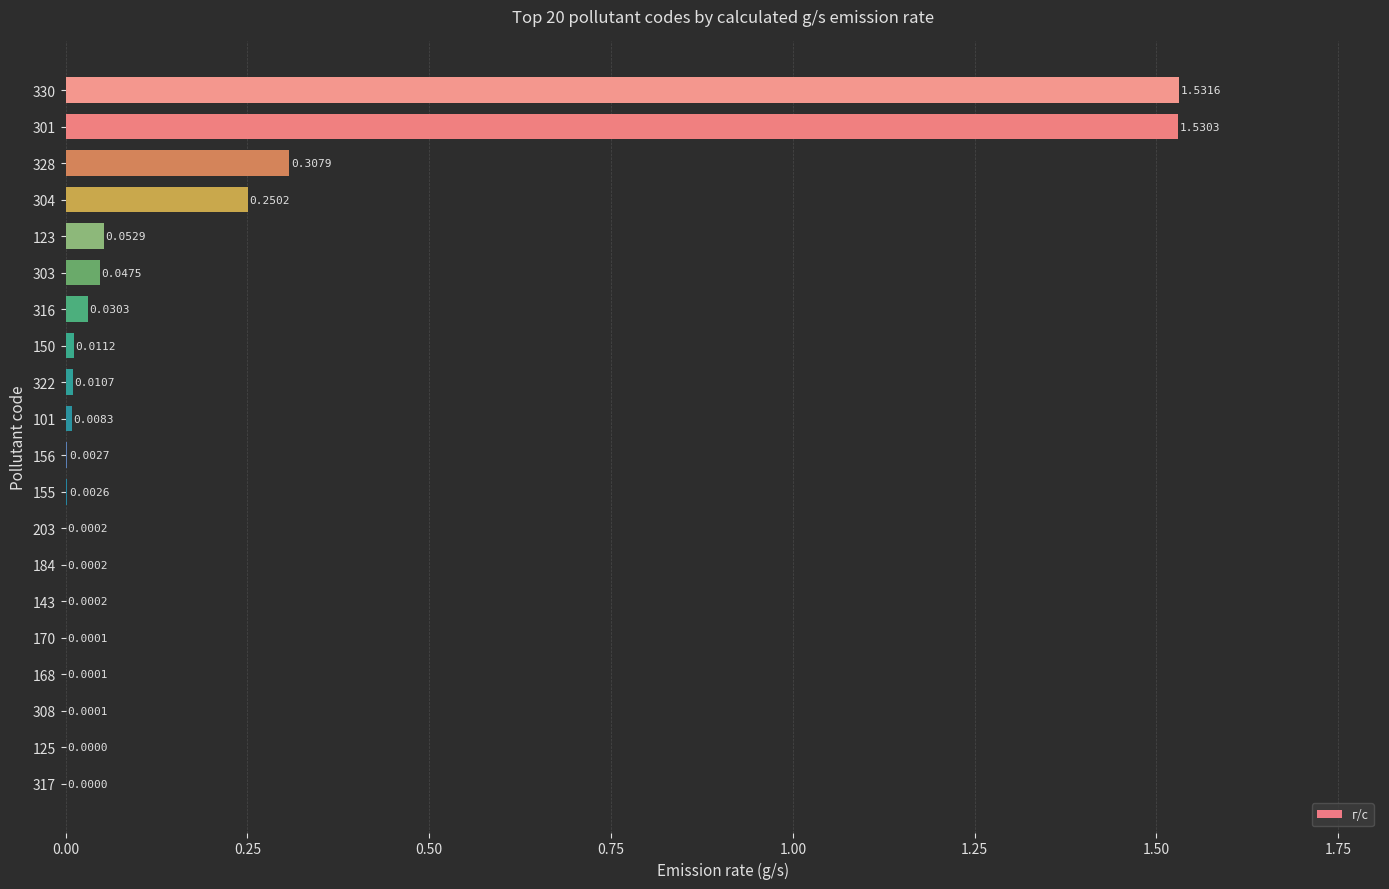

Between 317 and 203, which is larger?

203